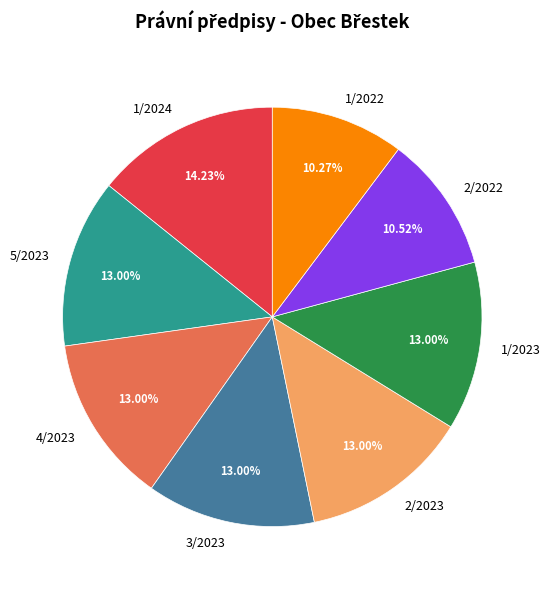

Does any single category account for the majority?

No